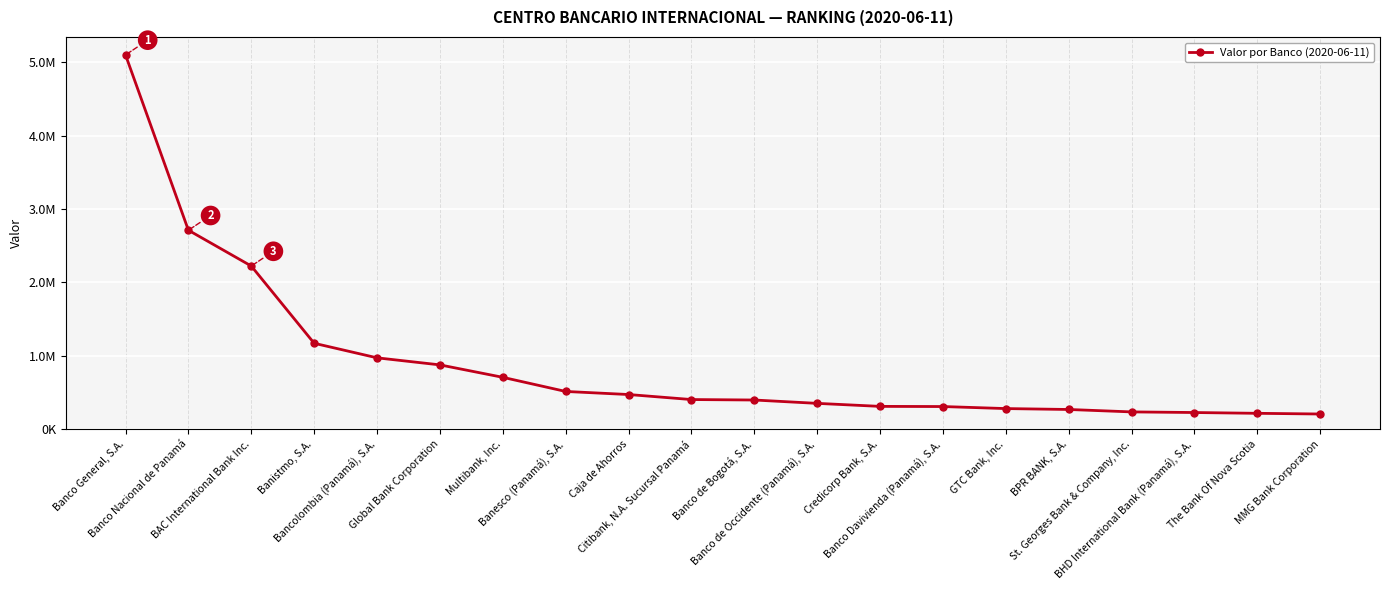

What is the smallest value displayed?

206200.1